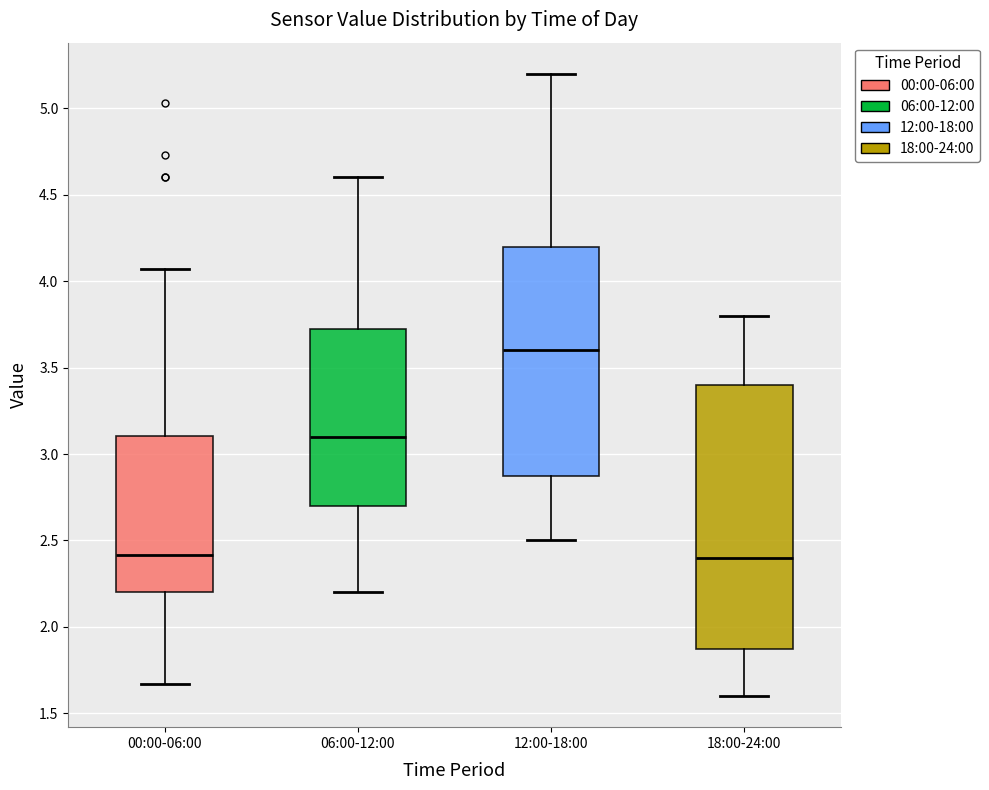

Where is the upper edge of the box for 06:00-12:00 on the y-axis? The values are not printed on the chart, so give them approximately, as read against the axis.

3.75